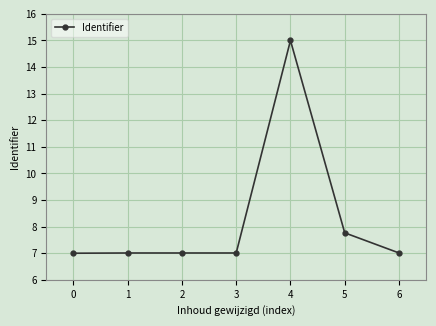

Which label corresponds to the largest value in the chart?

4